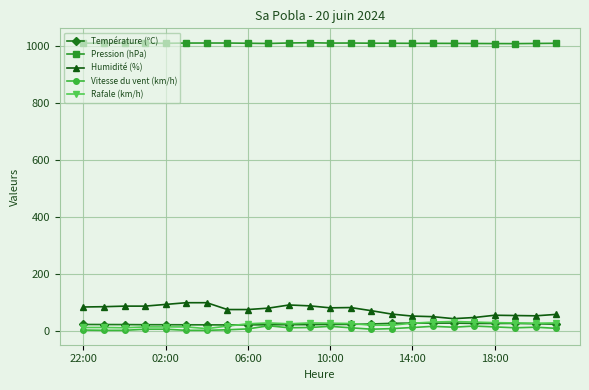

True or false: Vitesse du vent (km/h) has more than 1 interior local peaks.

True